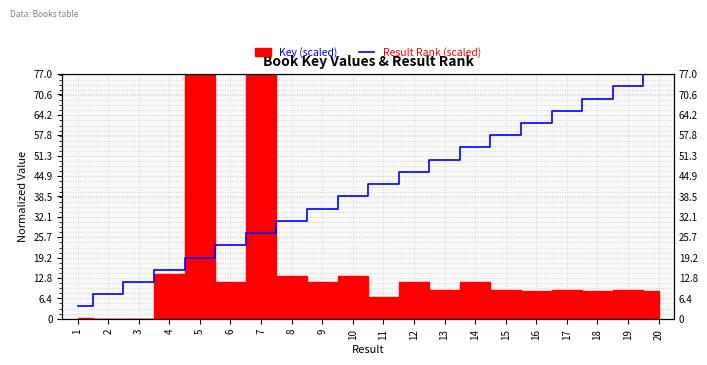

What is the sum of the values at 4 and 2?

23.1